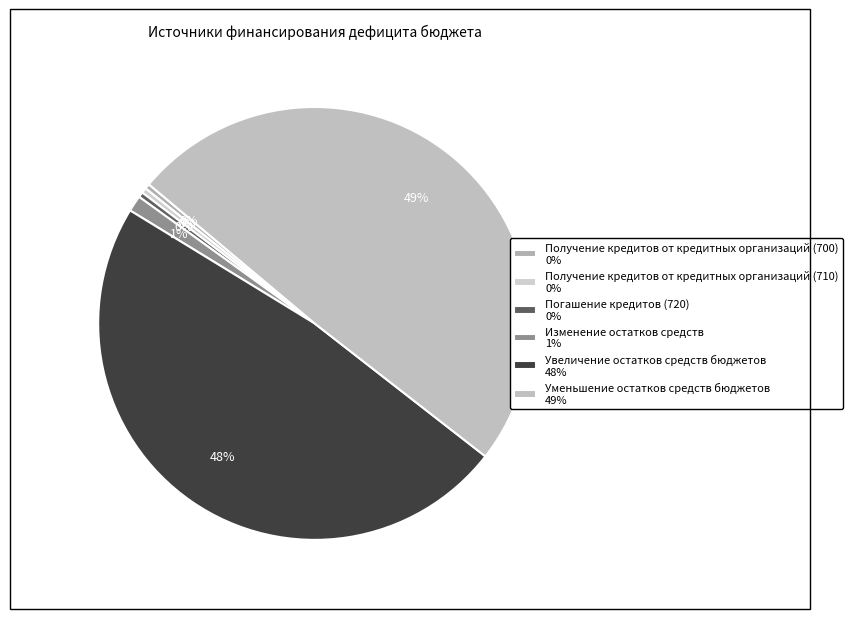

To the nearest percent, what is the combined percentage of Изменение остатков средств and Уменьшение остатков средств бюджетов?

51%